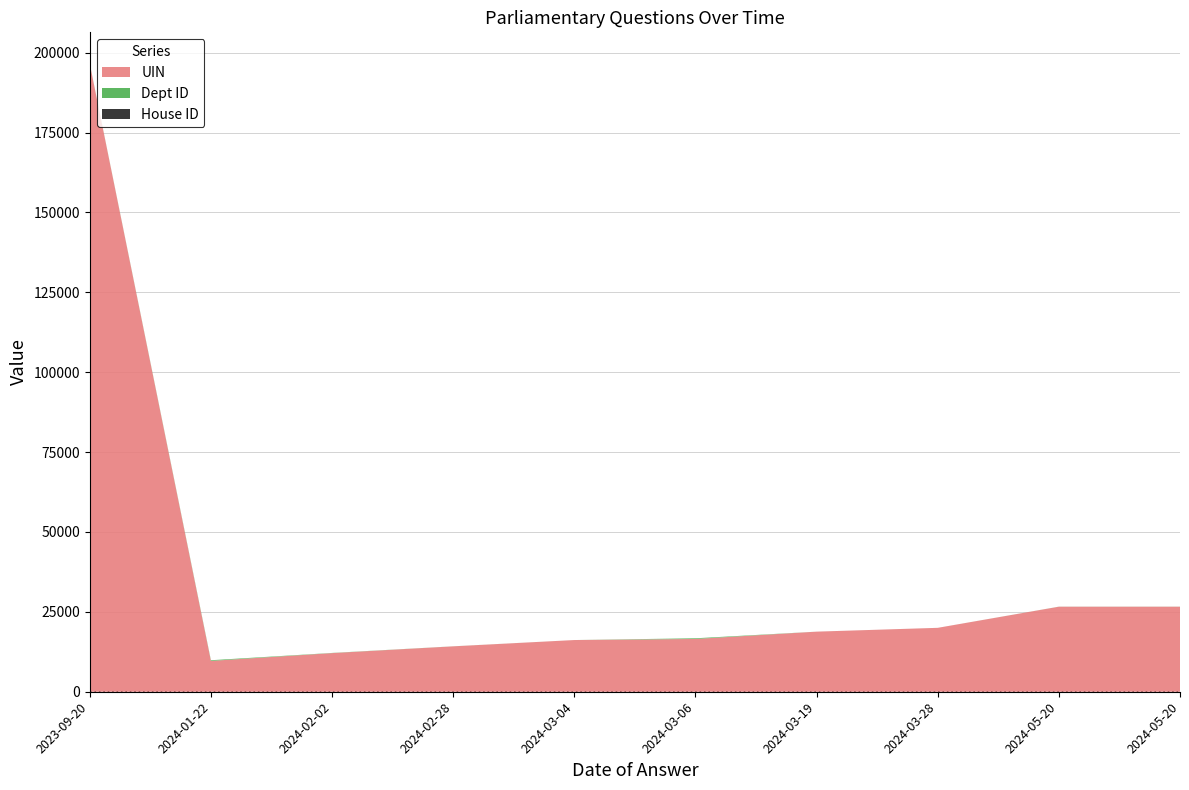

Reading right to left, extract all data points from this chart.

UIN: 26613	26611	19997	18805	16515	16180	14205	12091	9654	196477
Dept ID: 17	17	1	1	211	1	13	54	208	60
House ID: 1	1	1	1	1	1	1	1	1	1